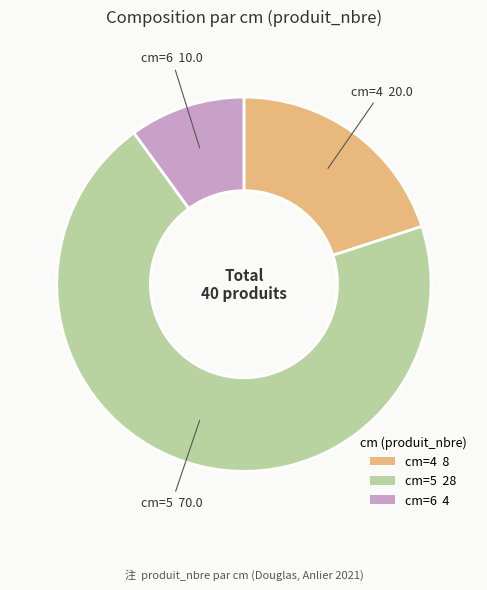

Is the sum of cm=5 28 and cm=4 8 greater than half?

Yes